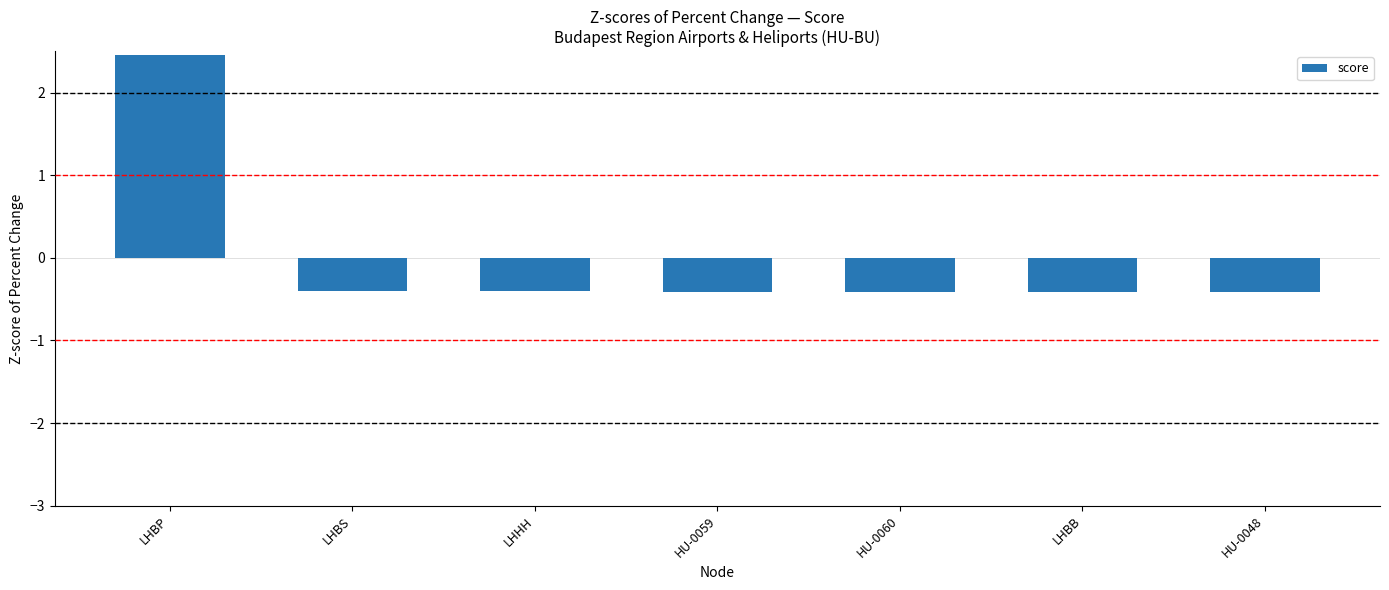

What is the label of the 4th bar from the right?

HU-0059